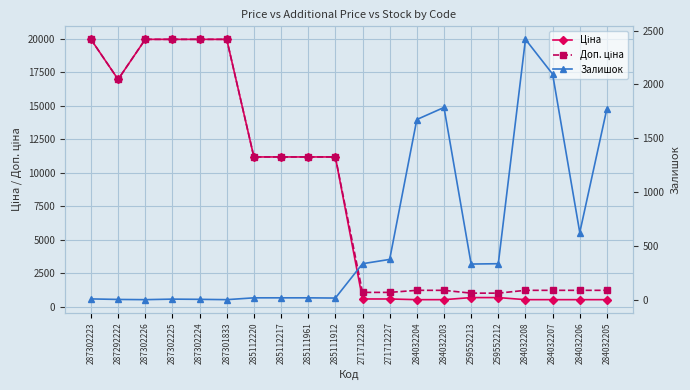

How many values in the Доп. ціна series are below 11188?

10